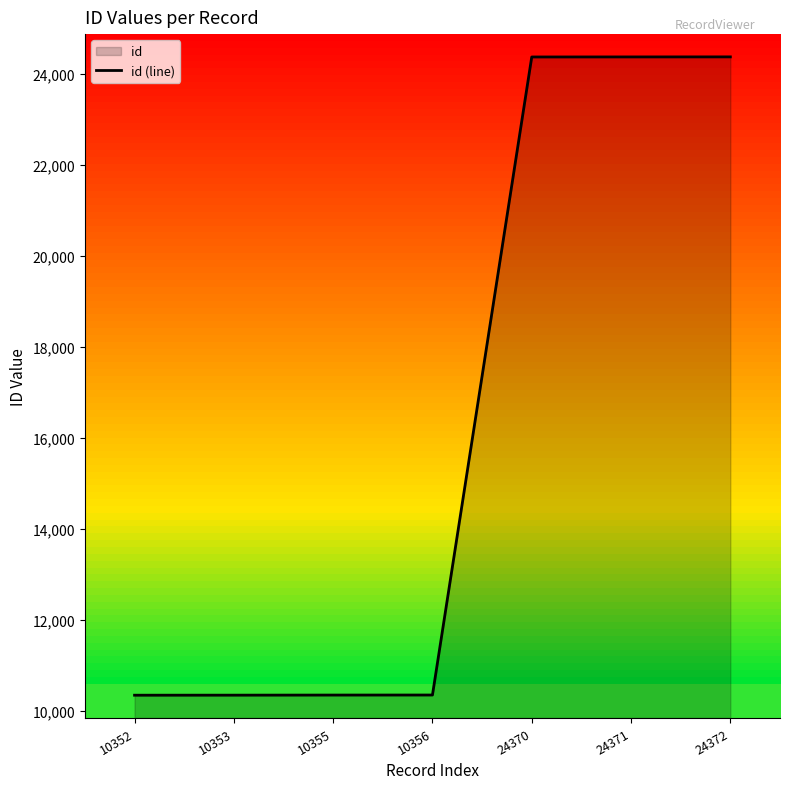

At which category does the chart reach its peak across all series?

24372